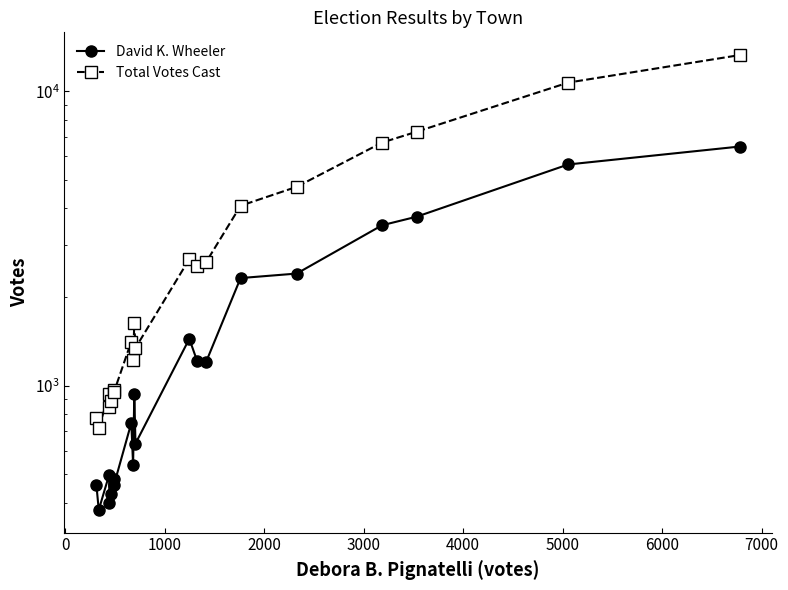

True or false: Total Votes Cast and David K. Wheeler intersect in this chart.

False